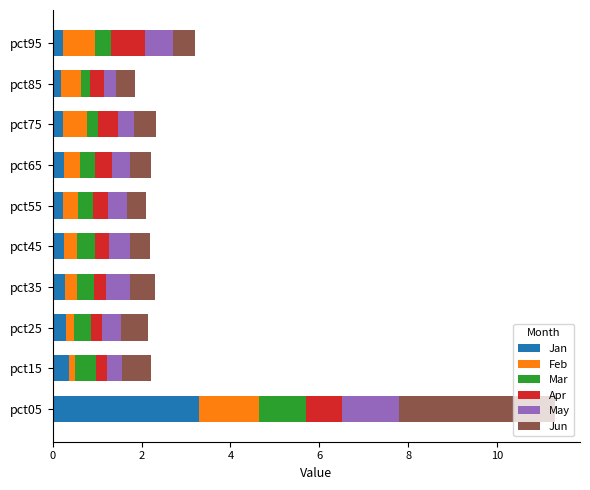

At which label does Jan reach its peak?

pct05